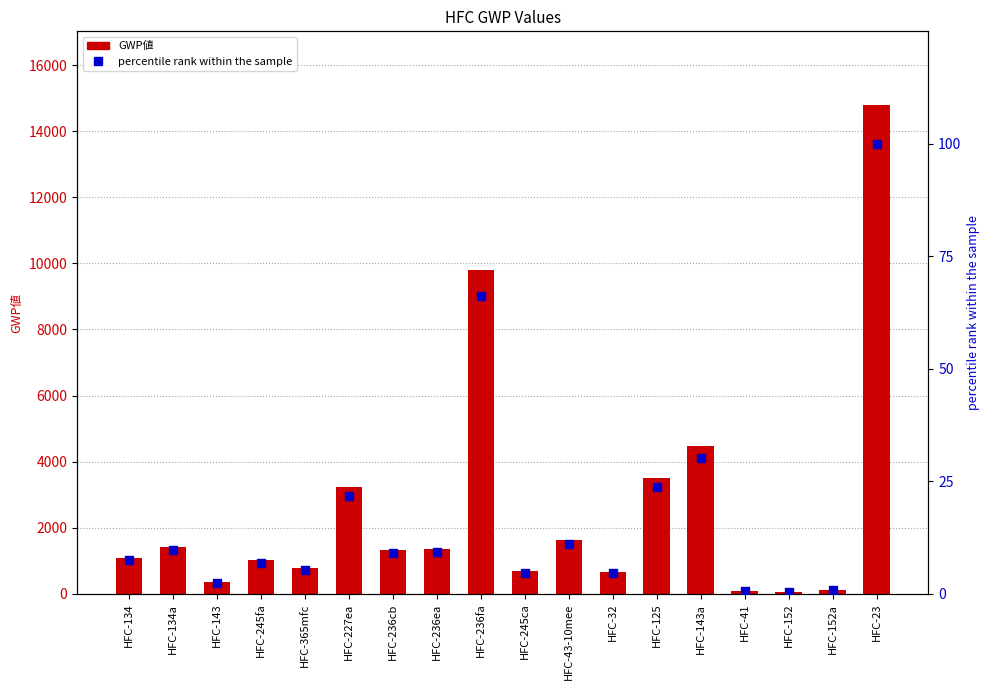

Which series contains the highest Y value?

GWP値